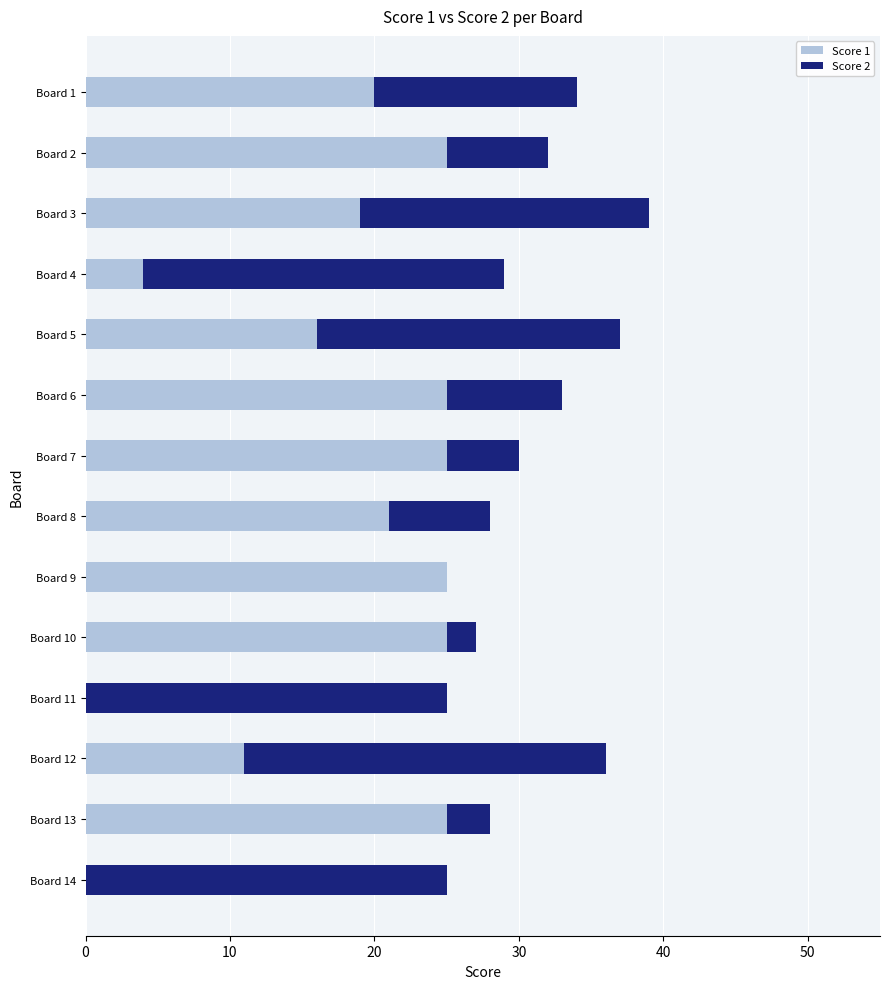

At which label is Score 1 closest to 12?

Board 12